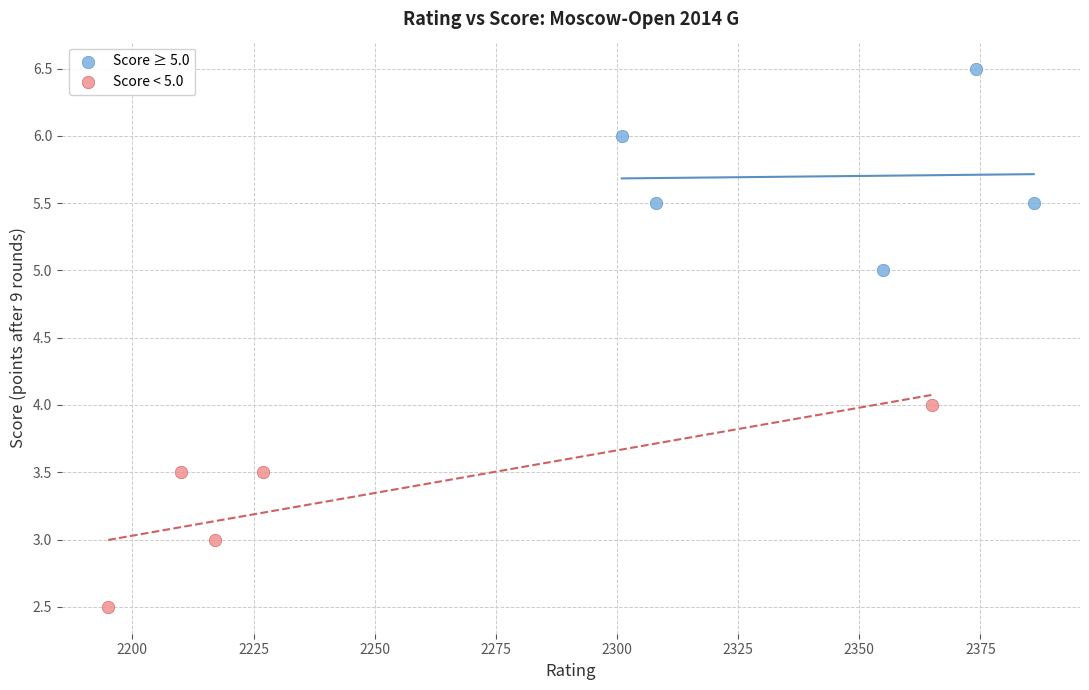

Which series contains the lowest Y value?

Score < 5.0